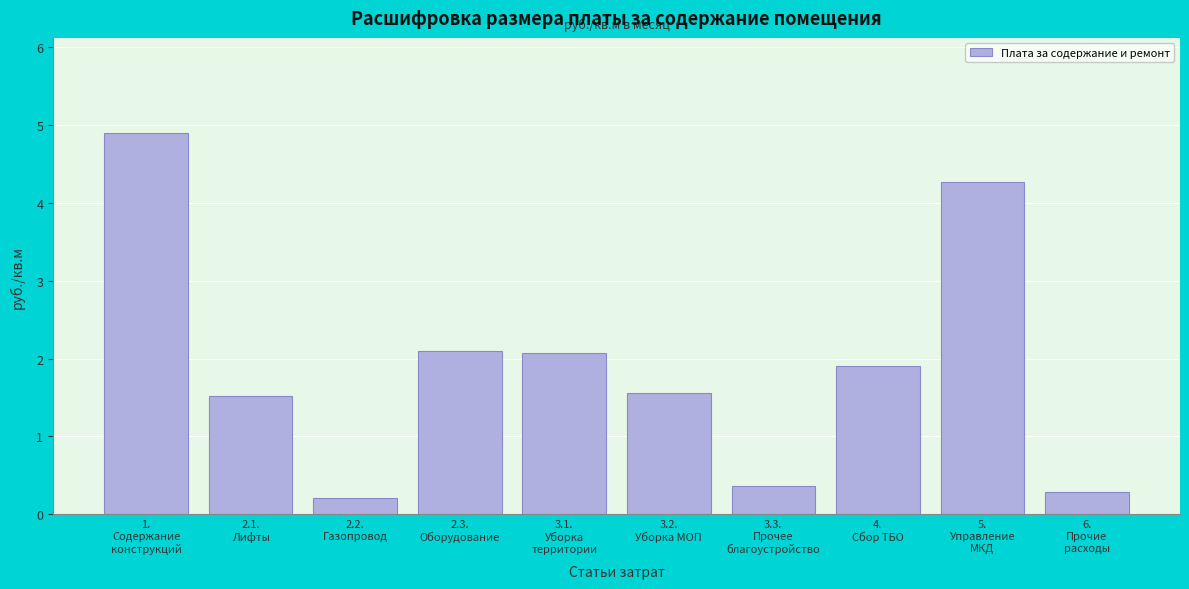

Reading left to right, transcribe all the data shown in this chart.

4.9	1.5	0.2	2.1	2.1	1.6	0.4	1.9	4.3	0.3